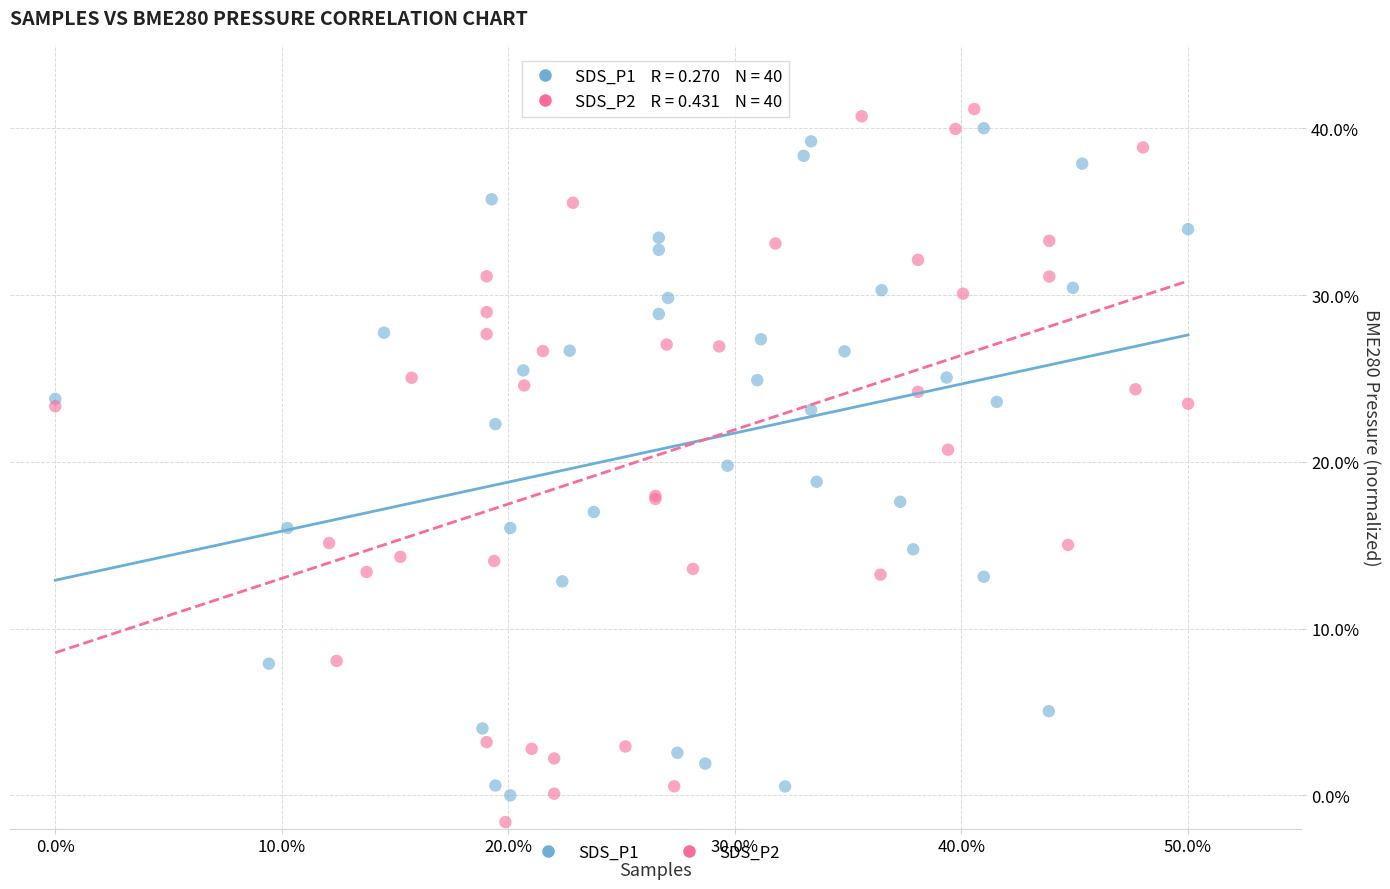

Which series contains the highest Y value?

SDS_P2